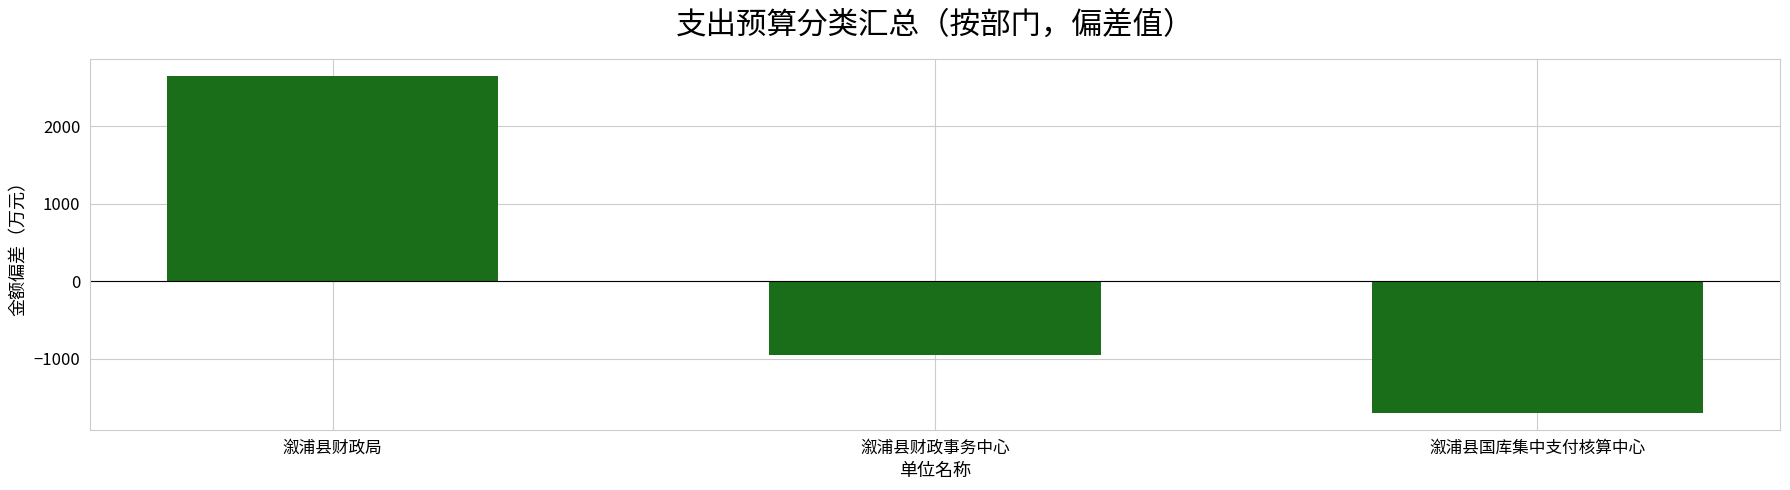

What is the value of the 1st bar from the left?

2648.4